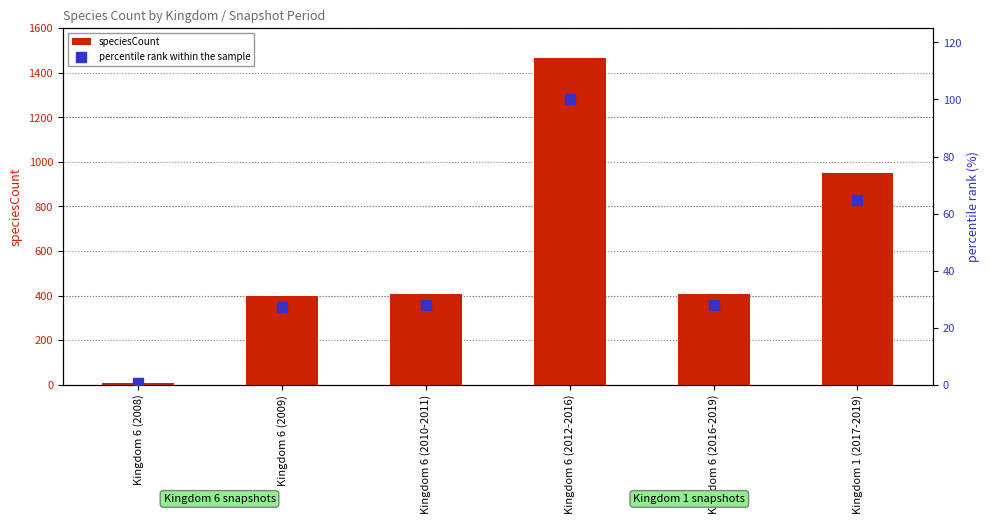

At which category is the sum across all series the highest?

Kingdom 6 (2012-2016)